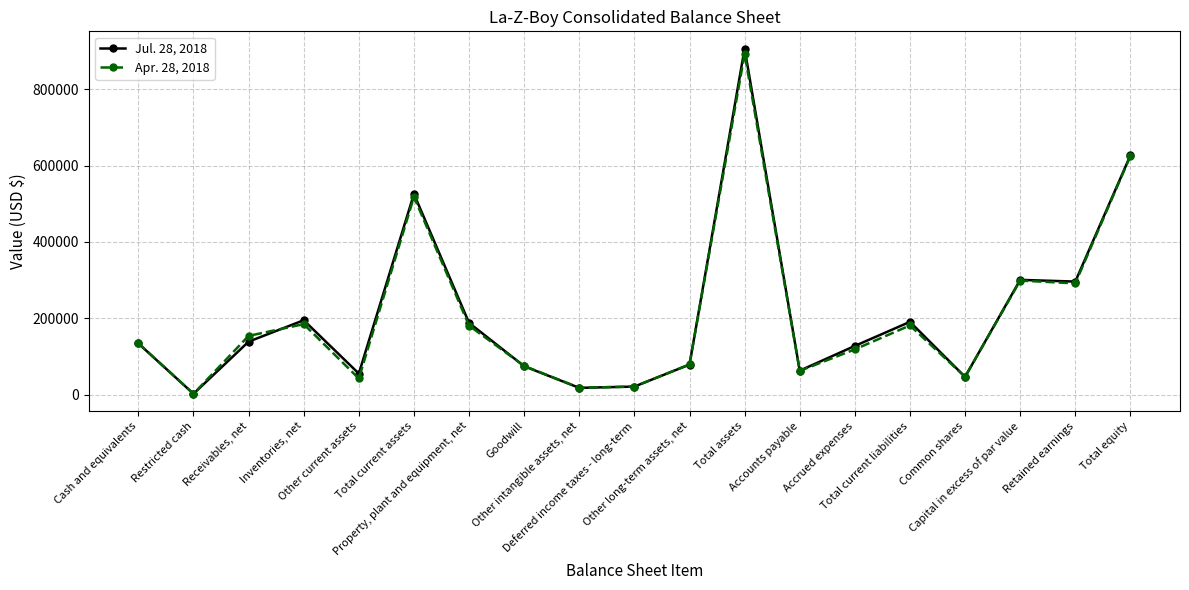

At which category does Apr. 28, 2018 reach its first local valley?

Restricted cash